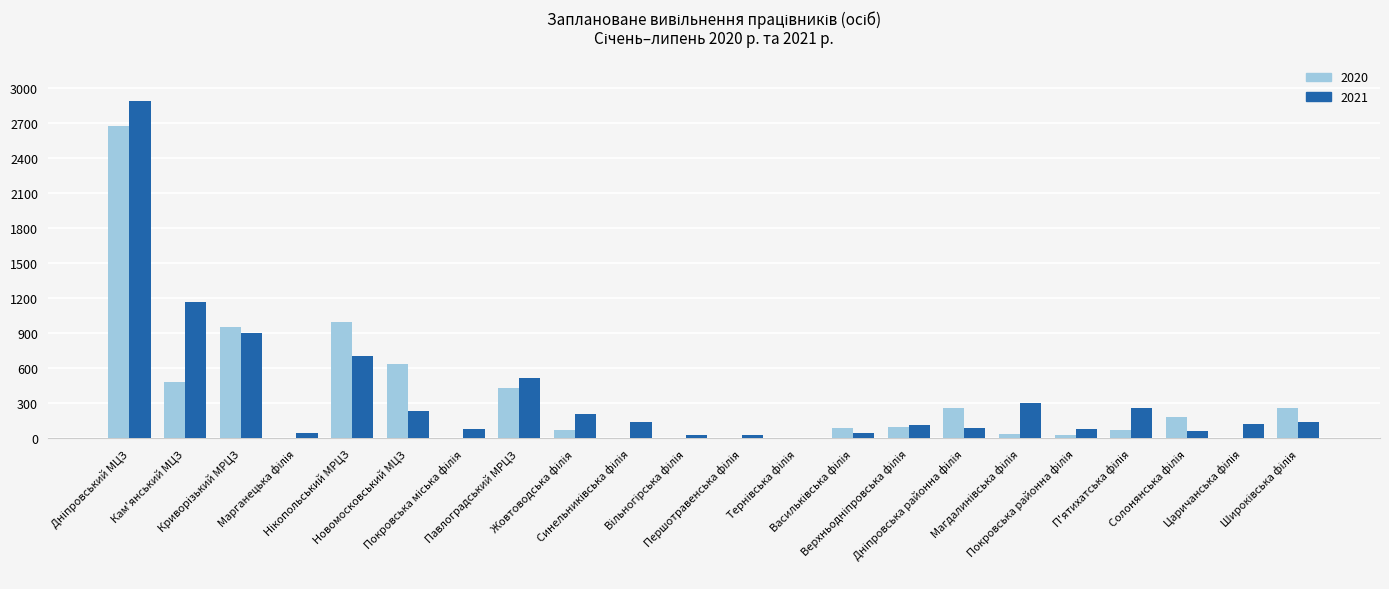

What is the sum of all 2021 values?

8175